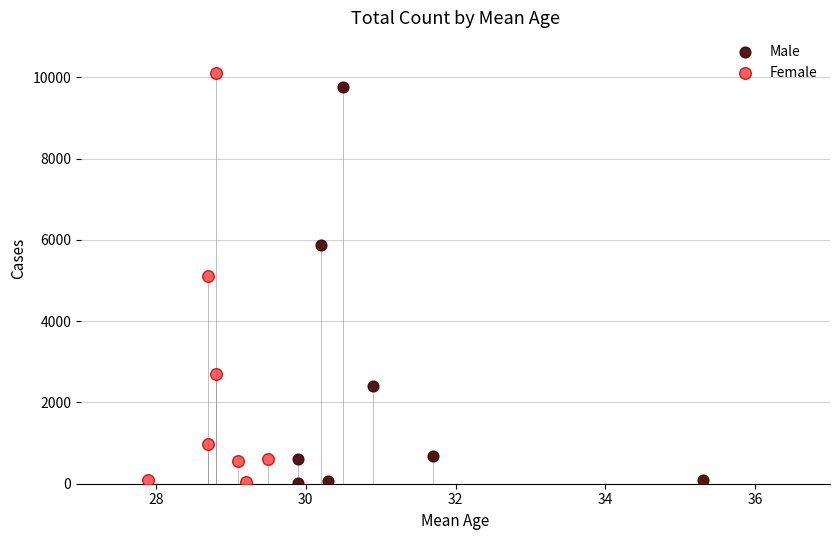

Which series has the widest spread of Y values?

Female